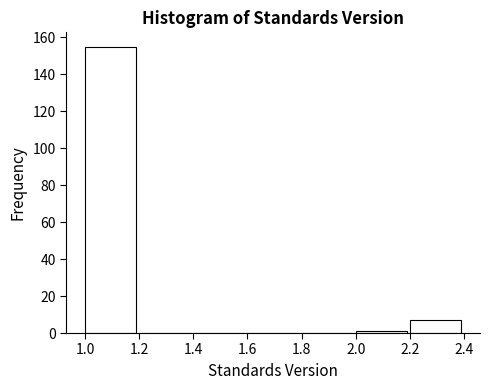

How tall is the bar that spans 2.2 to 2.4 on the x-axis? The values are not printed on the chart, so give them approximately, as read against the axis.

8